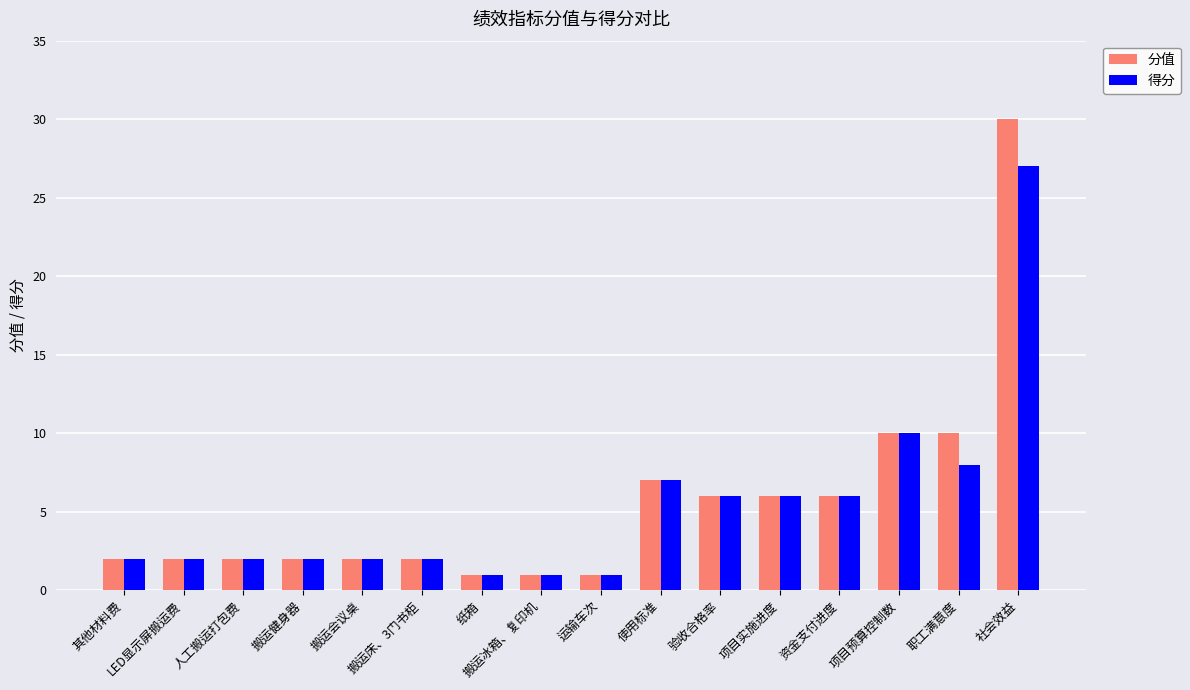

How many bars are there in total?

32